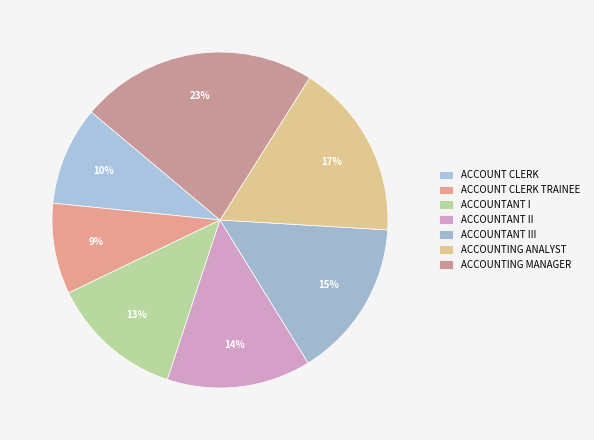

How many segments does this pie chart have?

7